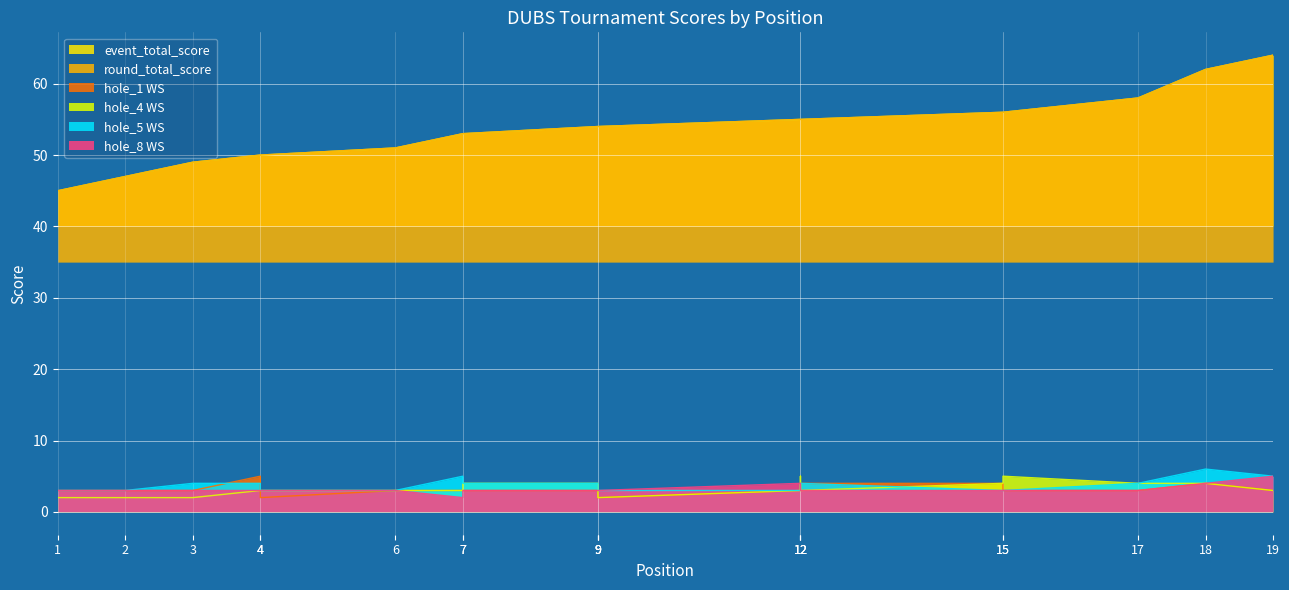

Which series has the largest total across all categories?

event_total_score